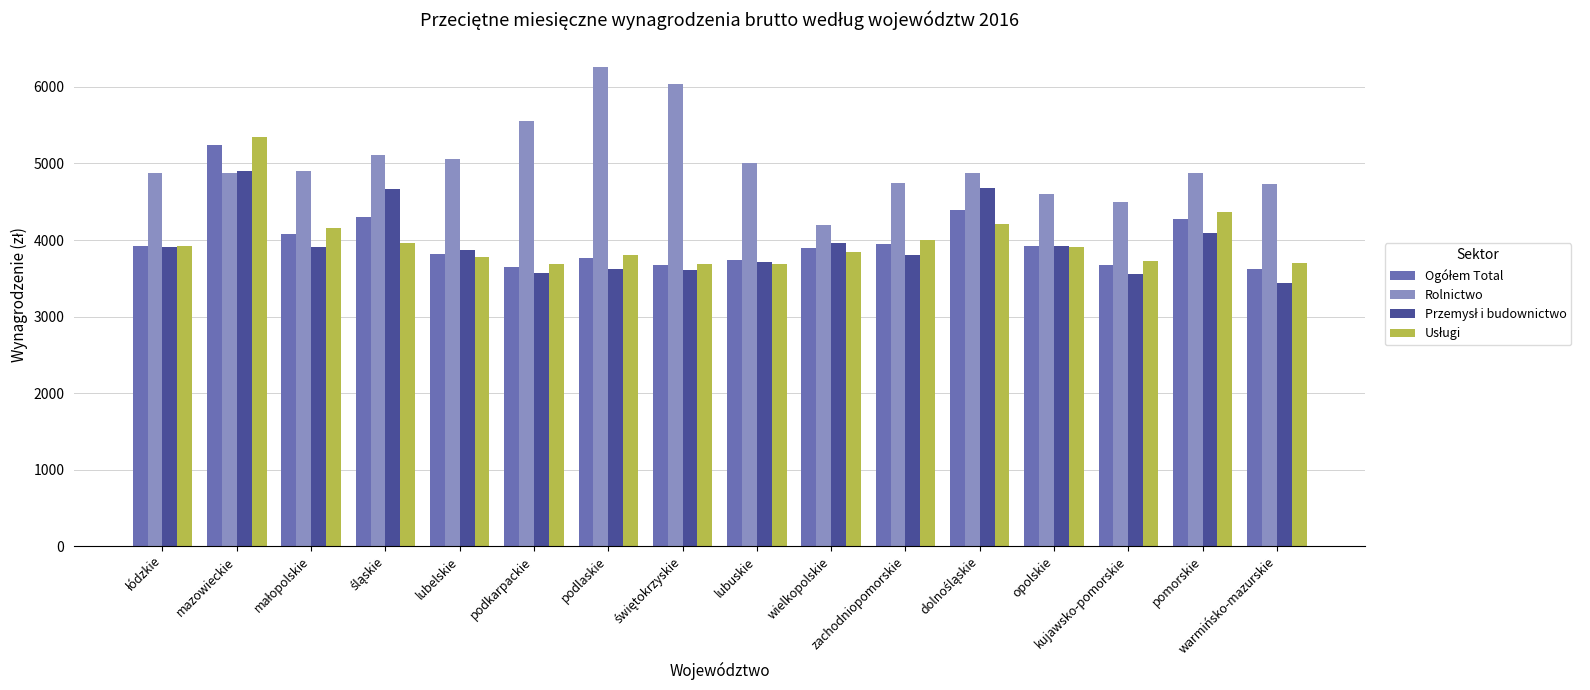

Are the bars horizontal?

No